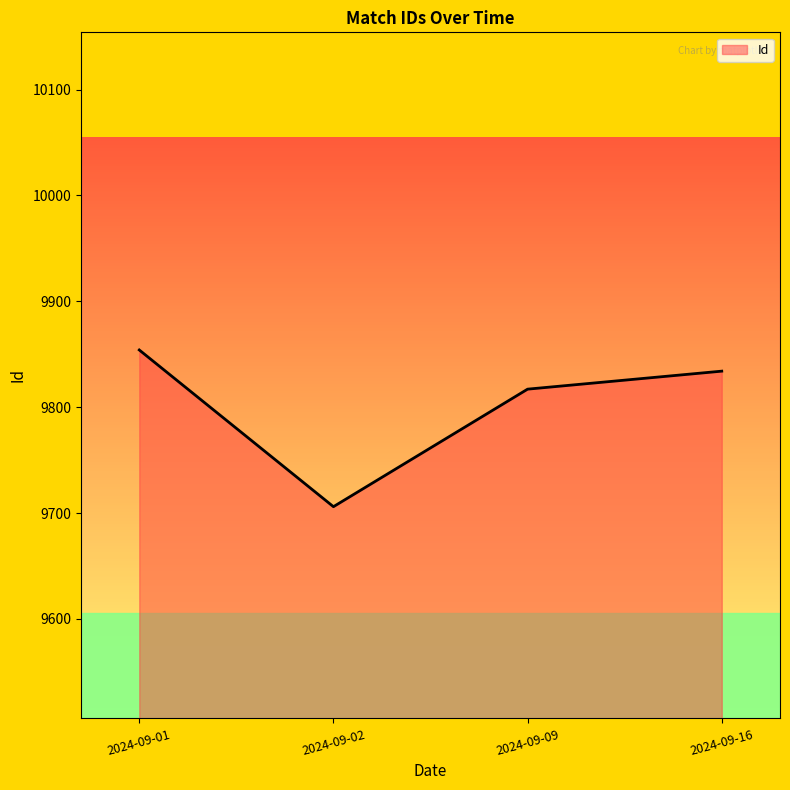

At which category does the data reach its first local valley?

2024-09-02